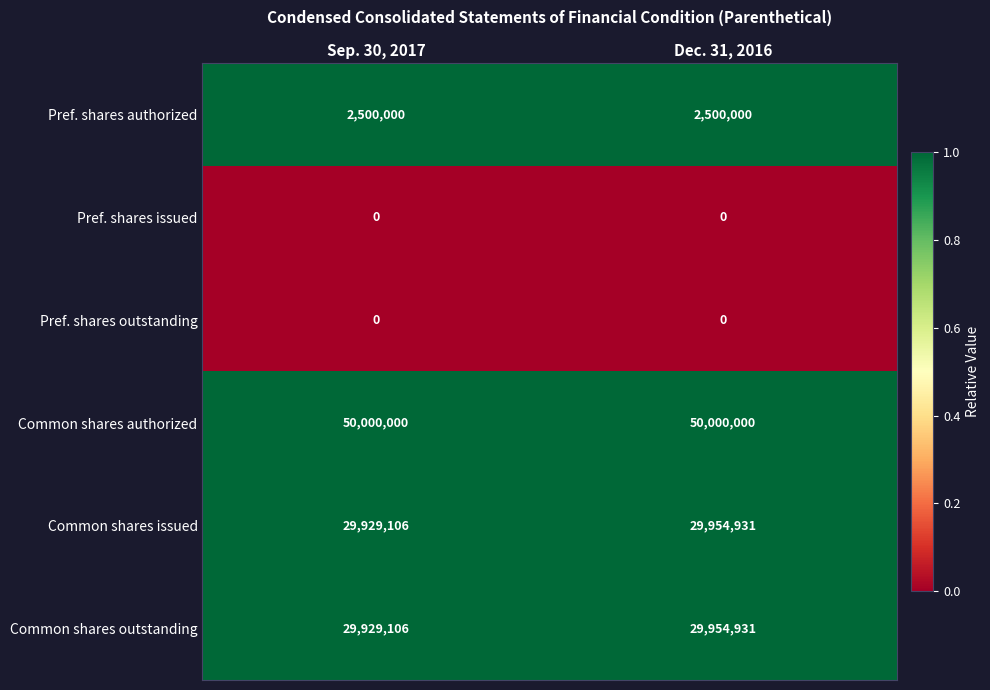

How many distinct data groups are displayed?

6